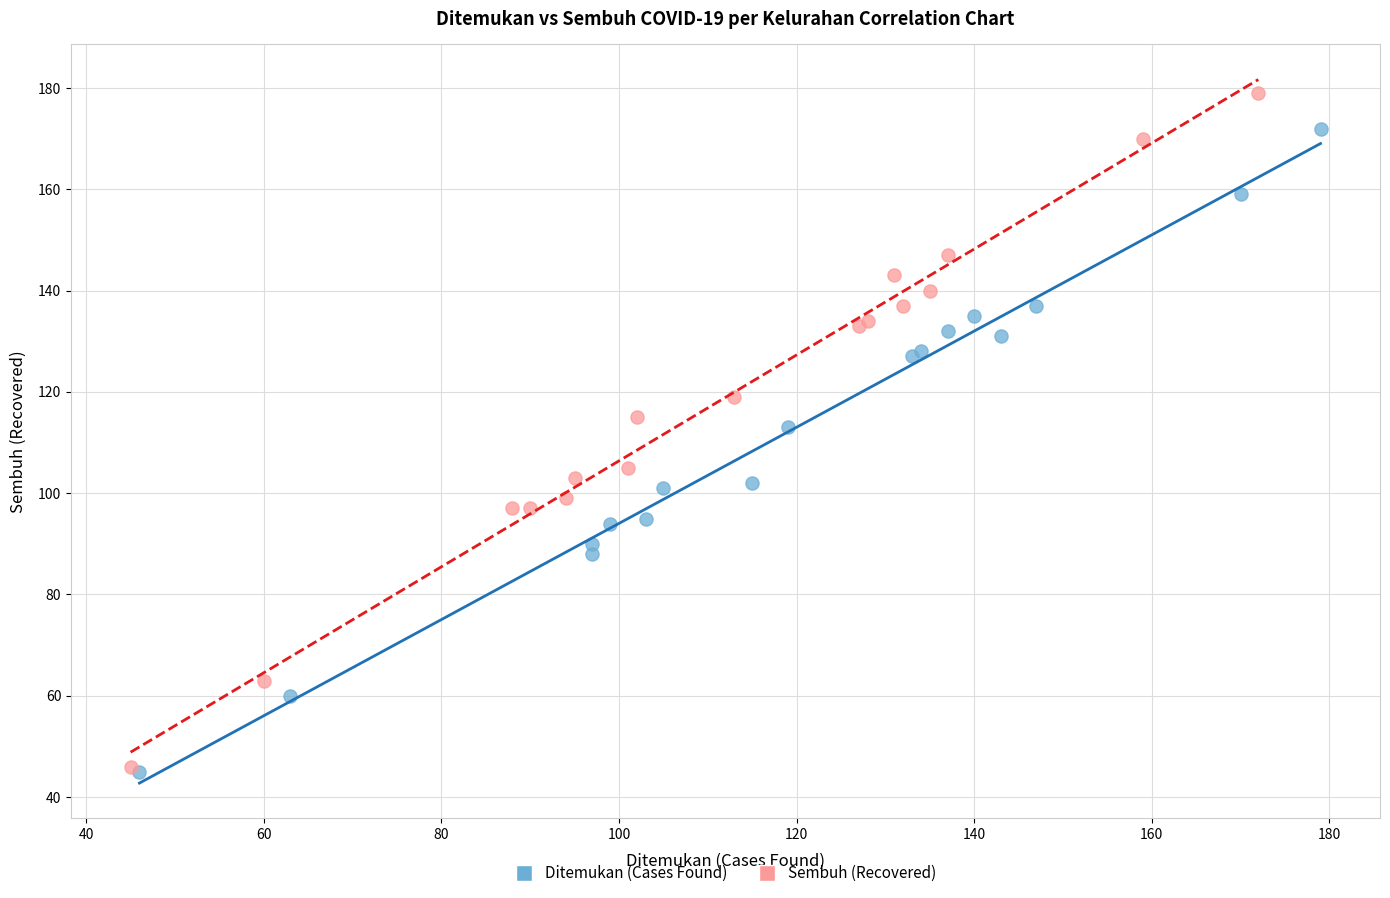

Which series reaches the maximum Y coordinate?

Sembuh (Recovered)